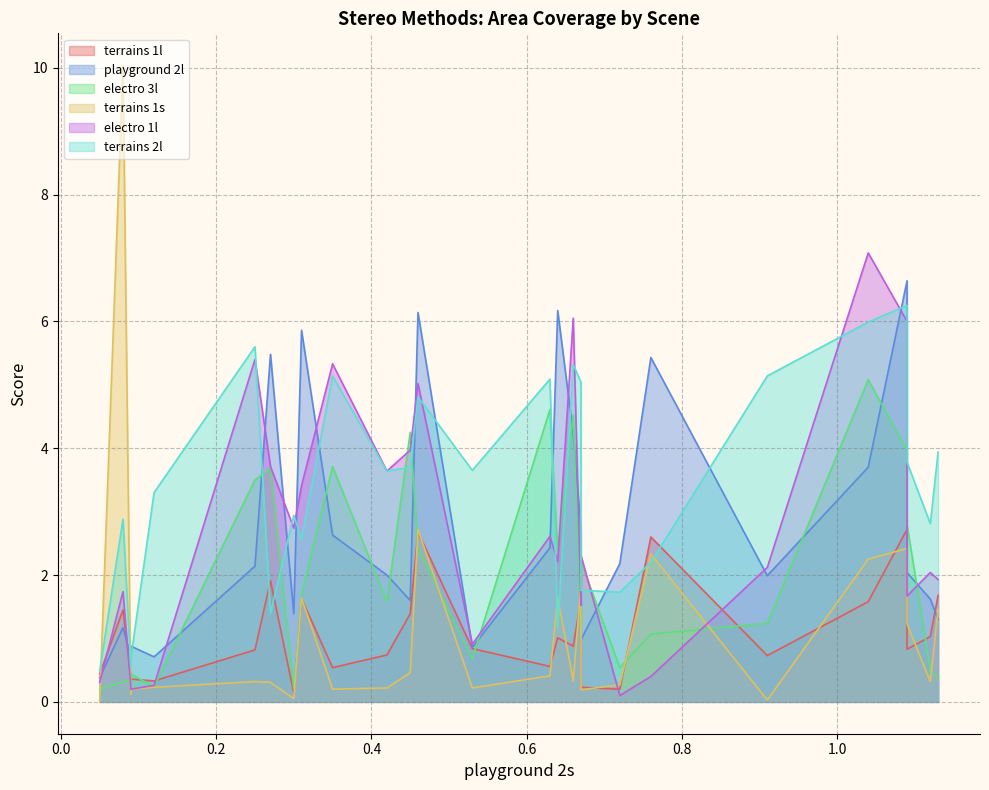

List the labels in order of terrains 1l value, largest first.

1.09, 0.46, 0.76, 0.27, 1.13, 0.31, 0.67, 1.04, 0.08, 0.45, 1.12, 0.64, 0.66, 0.53, 1.09, 0.25, 0.42, 0.91, 0.63, 0.35, 0.05, 0.09, 0.09, 0.12, 0.67, 0.72, 0.3